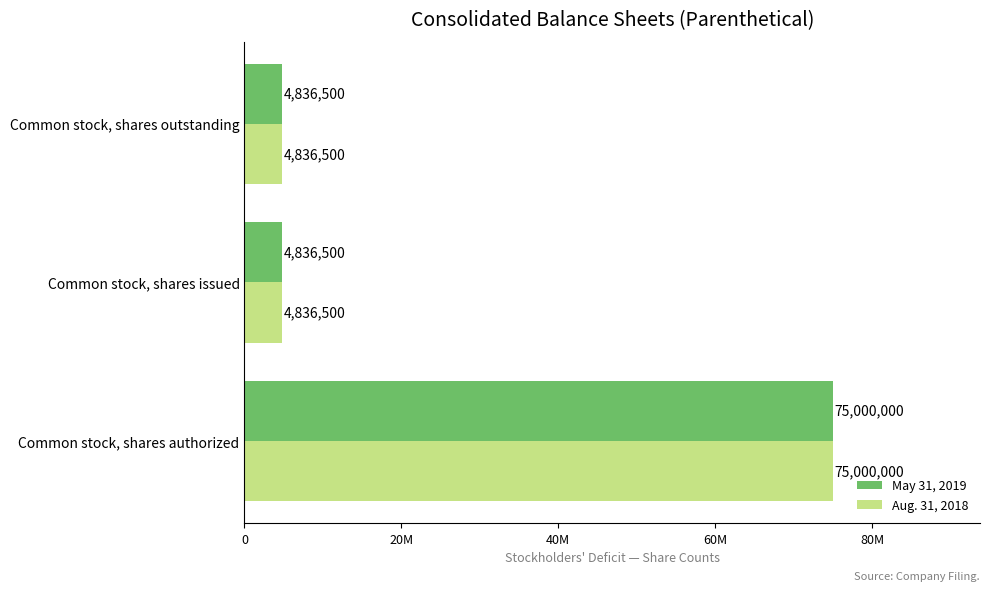

At how many categories does at least one series exceed 44227004?

1